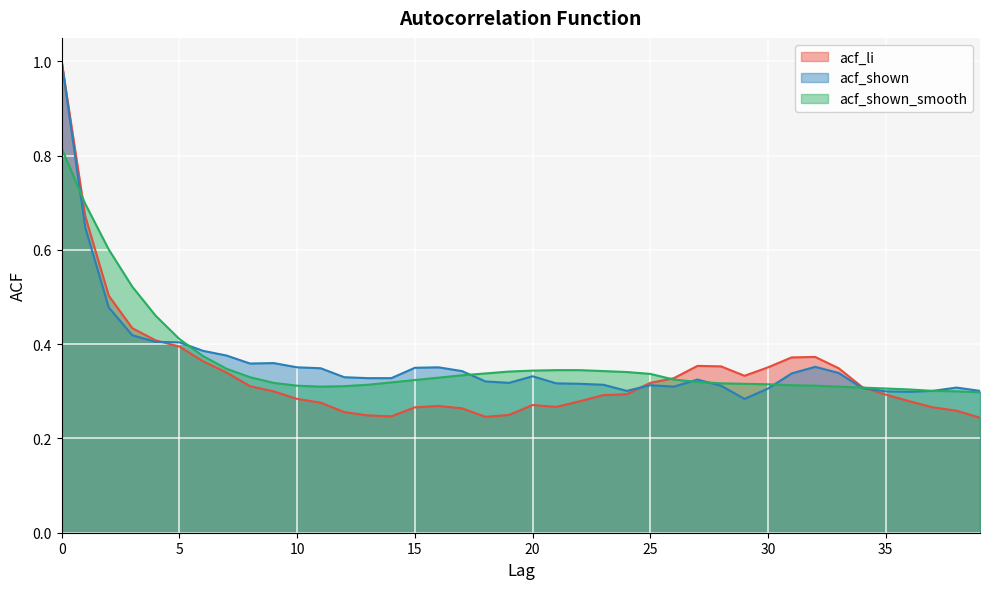

Between 20 and 30, which is larger?

30